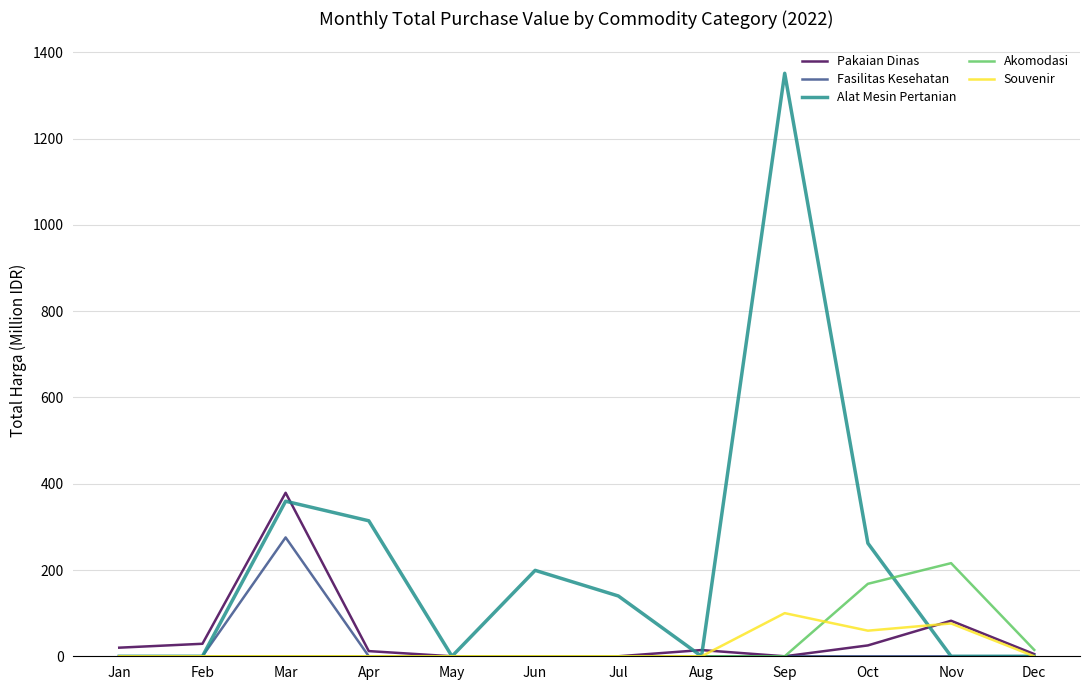

At which label is Alat Mesin Pertanian closest to 675?

Mar